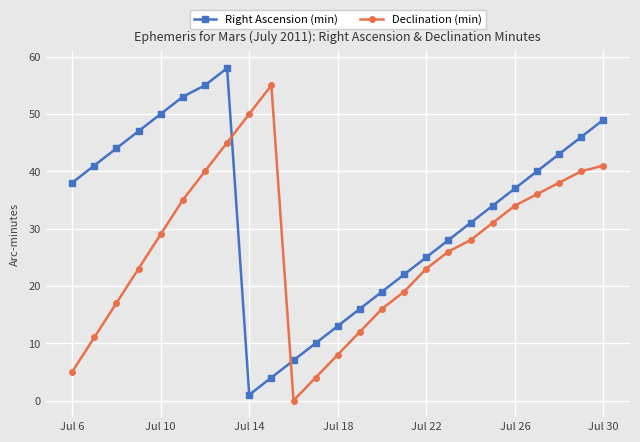

List the series in order of their peak value, lowest first.

Declination (min), Right Ascension (min)